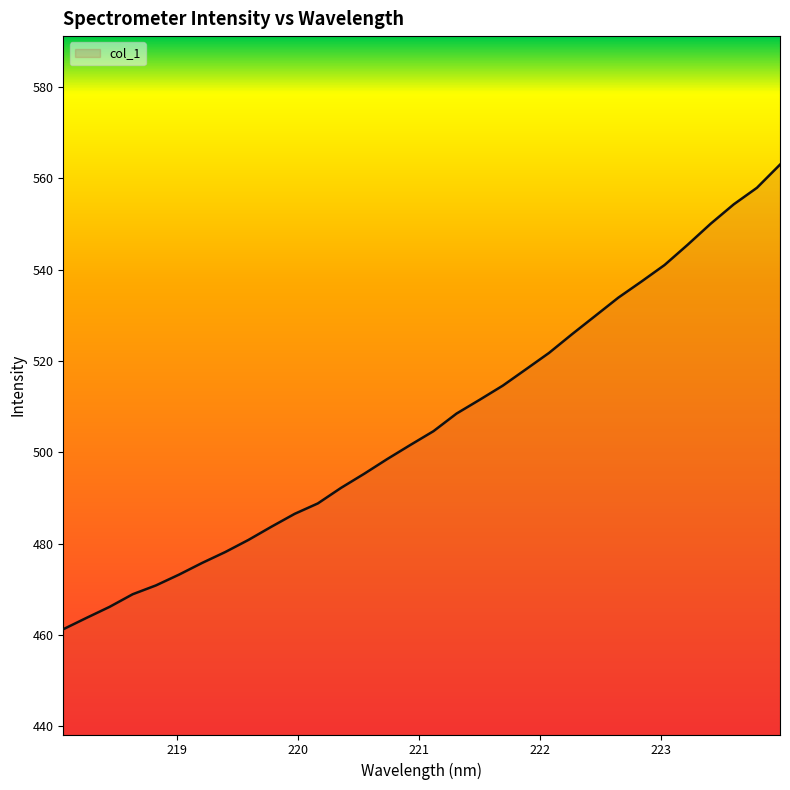

What is the maximum value shown in the chart?

563.0